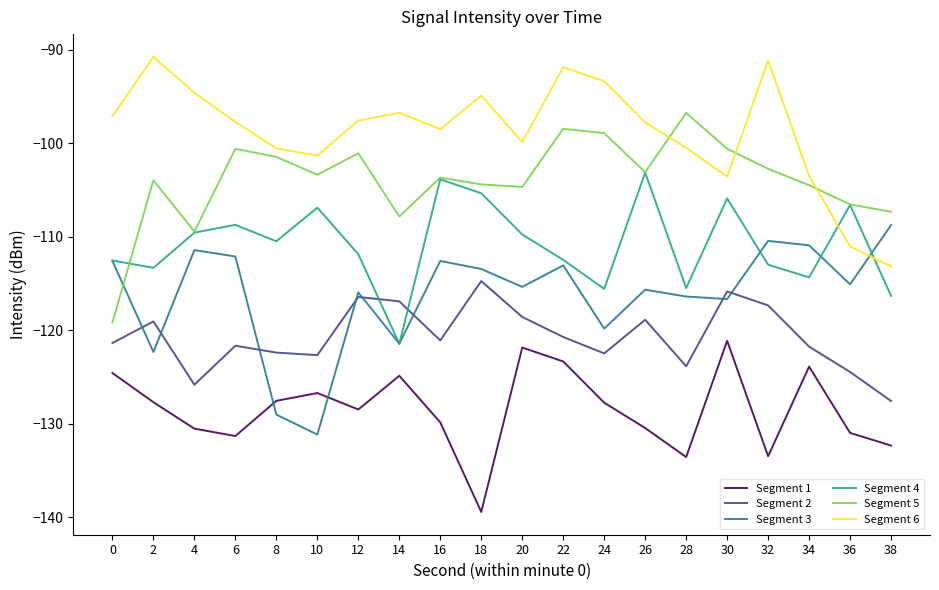

List the series in order of their peak value, highest first.

Segment 6, Segment 5, Segment 4, Segment 3, Segment 2, Segment 1